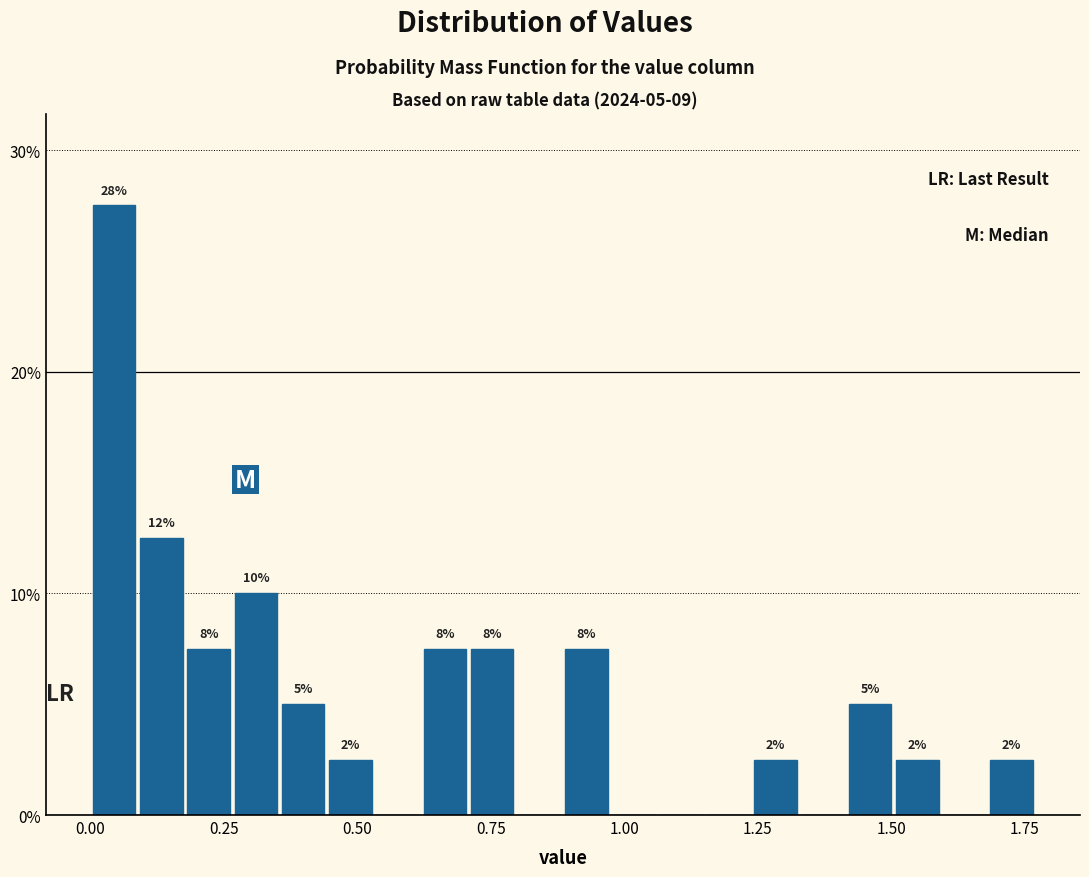

Around what value on the x-axis is the tallest bar? Give the approximate position of its centre, as read against the axis.

0.05